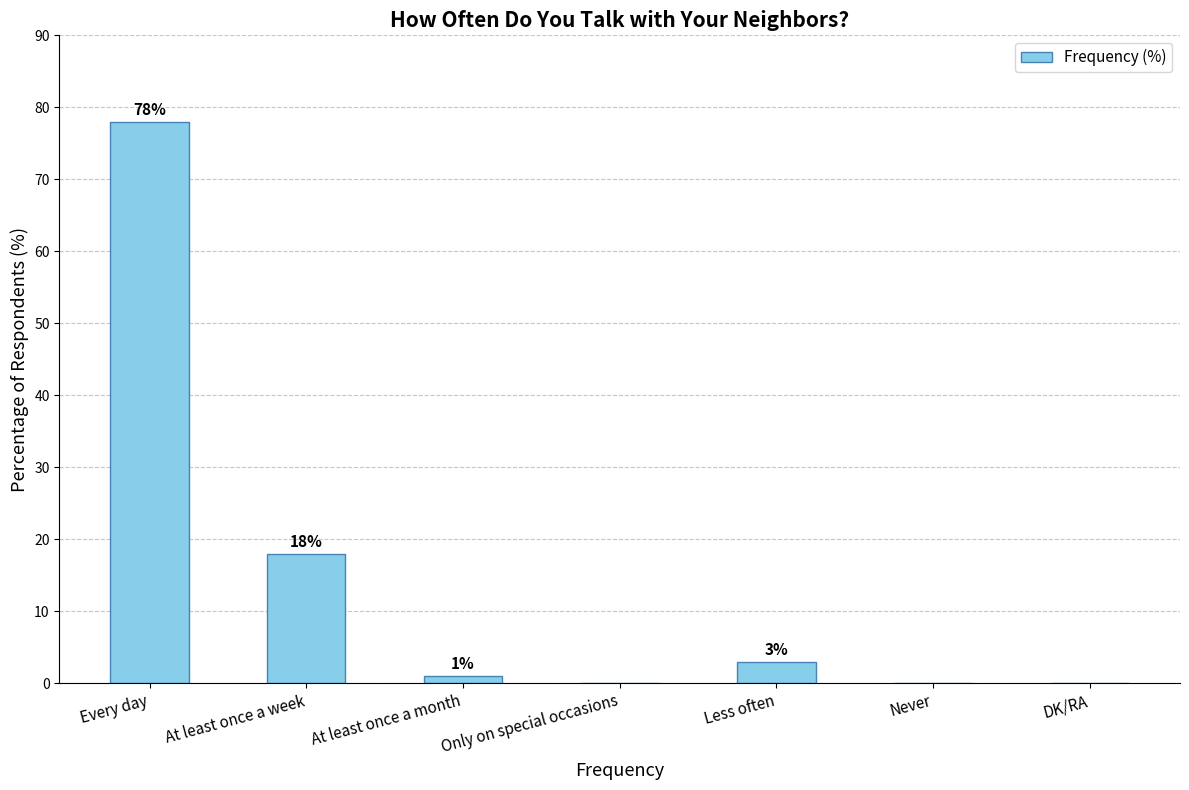

What is the maximum value shown in the chart?

78